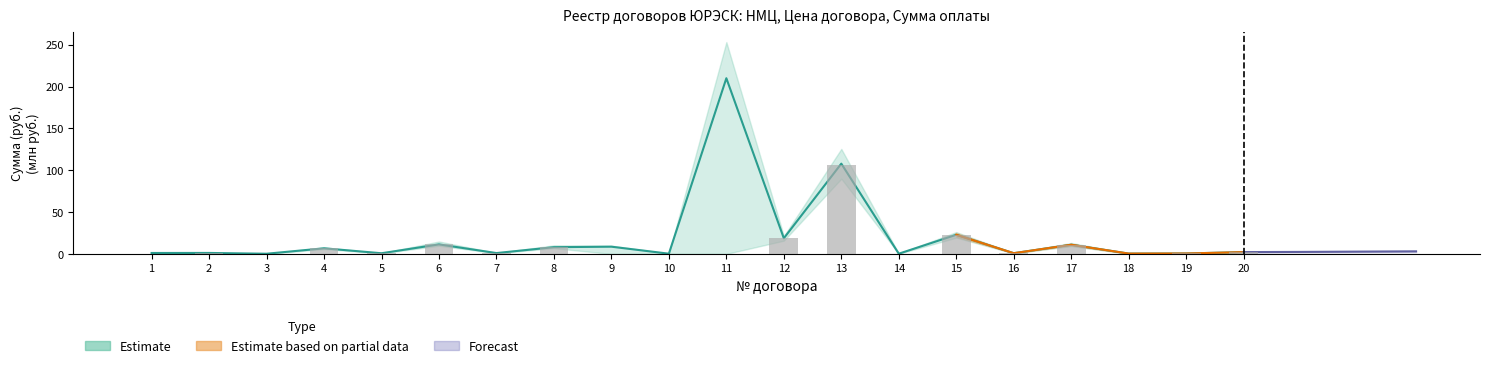

Reading left to right, transcribe all the data shown in this chart.

НМЦ: 1=1.1	2=1.1	3=0.2	4=6.7	5=0.8	6=11.4	7=1.0	8=8.0	9=8.6	10=0.3	11=210.0	12=18.7	13=107.9	14=0.2	15=22.9	16=0.8	17=11.0	18=0.4	19=0.5	20=2.2
Сумма оплаты: 1=0.0	2=1.1	3=0.1	4=6.7	5=0.8	6=11.4	7=1.0	8=8.0	9=0.0	10=0.3	11=0.0	12=18.6	13=105.7	14=0.2	15=22.8	16=0.8	17=11.0	18=0.3	19=0.5	20=2.2